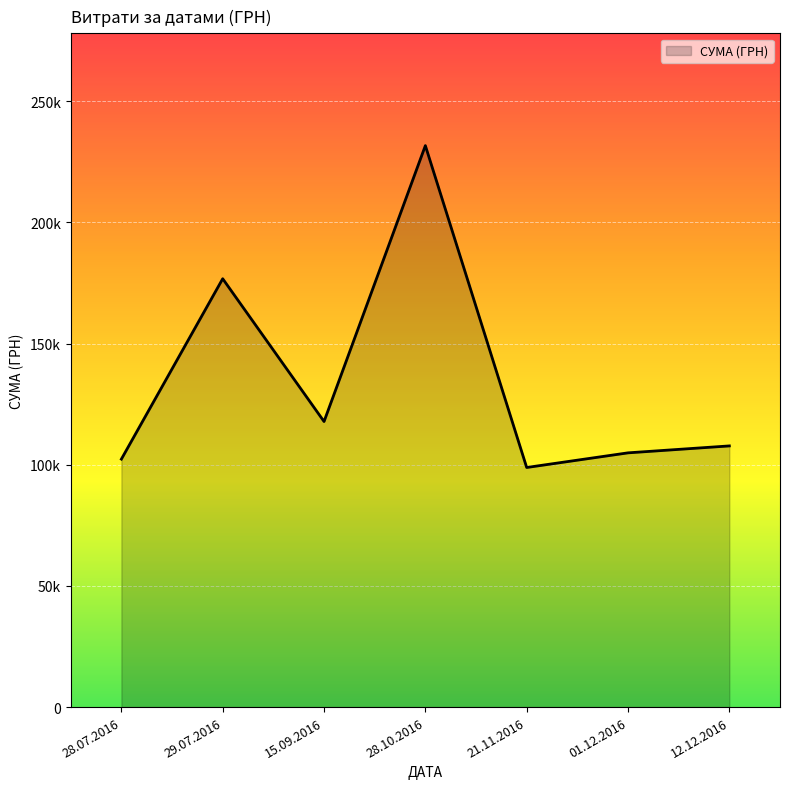

Does the chart have visible grid lines?

Yes